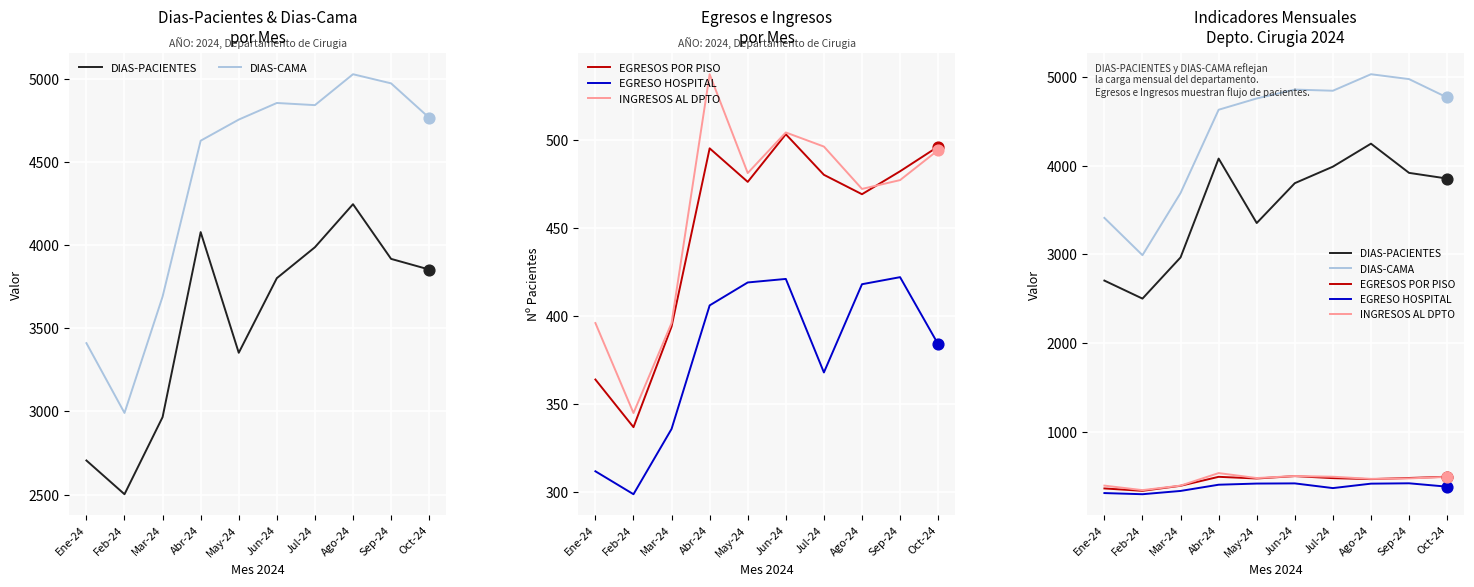

Which series has the largest Y range (max minus min)?

DIAS-CAMA